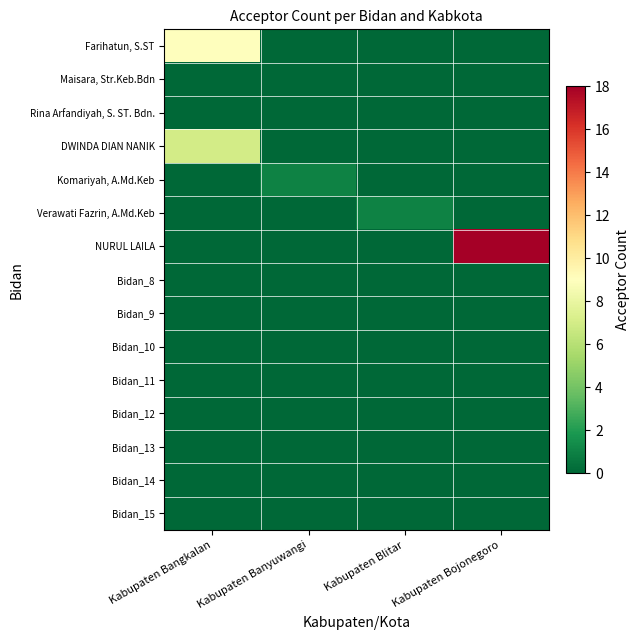

Reading right to left, what are all the values shown in this chart?

Farihatun, S.ST: Kabupaten Bojonegoro=0	Kabupaten Blitar=0	Kabupaten Banyuwangi=0	Kabupaten Bangkalan=9
Maisara, Str.Keb.Bdn: Kabupaten Bojonegoro=0	Kabupaten Blitar=0	Kabupaten Banyuwangi=0	Kabupaten Bangkalan=0
Rina Arfandiyah, S. ST. Bdn.: Kabupaten Bojonegoro=0	Kabupaten Blitar=0	Kabupaten Banyuwangi=0	Kabupaten Bangkalan=0
DWINDA DIAN NANIK: Kabupaten Bojonegoro=0	Kabupaten Blitar=0	Kabupaten Banyuwangi=0	Kabupaten Bangkalan=7
Komariyah, A.Md.Keb: Kabupaten Bojonegoro=0	Kabupaten Blitar=0	Kabupaten Banyuwangi=1	Kabupaten Bangkalan=0
Verawati Fazrin, A.Md.Keb: Kabupaten Bojonegoro=0	Kabupaten Blitar=1	Kabupaten Banyuwangi=0	Kabupaten Bangkalan=0
NURUL LAILA: Kabupaten Bojonegoro=18	Kabupaten Blitar=0	Kabupaten Banyuwangi=0	Kabupaten Bangkalan=0
Bidan_8: Kabupaten Bojonegoro=0	Kabupaten Blitar=0	Kabupaten Banyuwangi=0	Kabupaten Bangkalan=0
Bidan_9: Kabupaten Bojonegoro=0	Kabupaten Blitar=0	Kabupaten Banyuwangi=0	Kabupaten Bangkalan=0
Bidan_10: Kabupaten Bojonegoro=0	Kabupaten Blitar=0	Kabupaten Banyuwangi=0	Kabupaten Bangkalan=0
Bidan_11: Kabupaten Bojonegoro=0	Kabupaten Blitar=0	Kabupaten Banyuwangi=0	Kabupaten Bangkalan=0
Bidan_12: Kabupaten Bojonegoro=0	Kabupaten Blitar=0	Kabupaten Banyuwangi=0	Kabupaten Bangkalan=0
Bidan_13: Kabupaten Bojonegoro=0	Kabupaten Blitar=0	Kabupaten Banyuwangi=0	Kabupaten Bangkalan=0
Bidan_14: Kabupaten Bojonegoro=0	Kabupaten Blitar=0	Kabupaten Banyuwangi=0	Kabupaten Bangkalan=0
Bidan_15: Kabupaten Bojonegoro=0	Kabupaten Blitar=0	Kabupaten Banyuwangi=0	Kabupaten Bangkalan=0